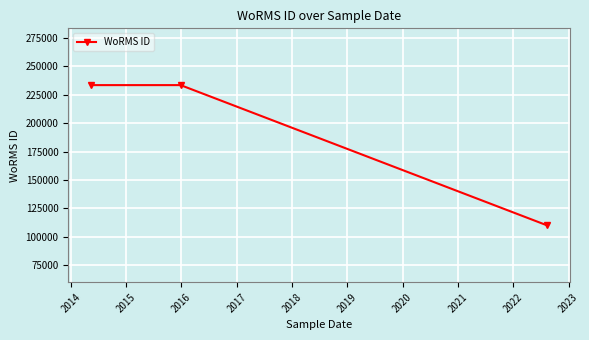

What is the difference between the maximum and minimum values?

123551